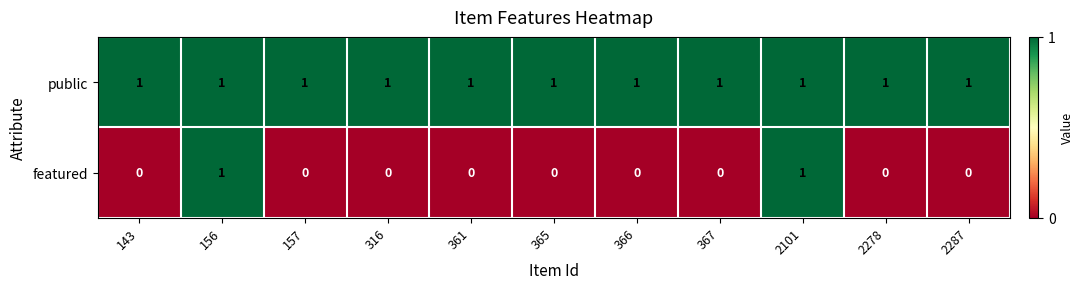

Count the featured values in the range 0 to 1.

11